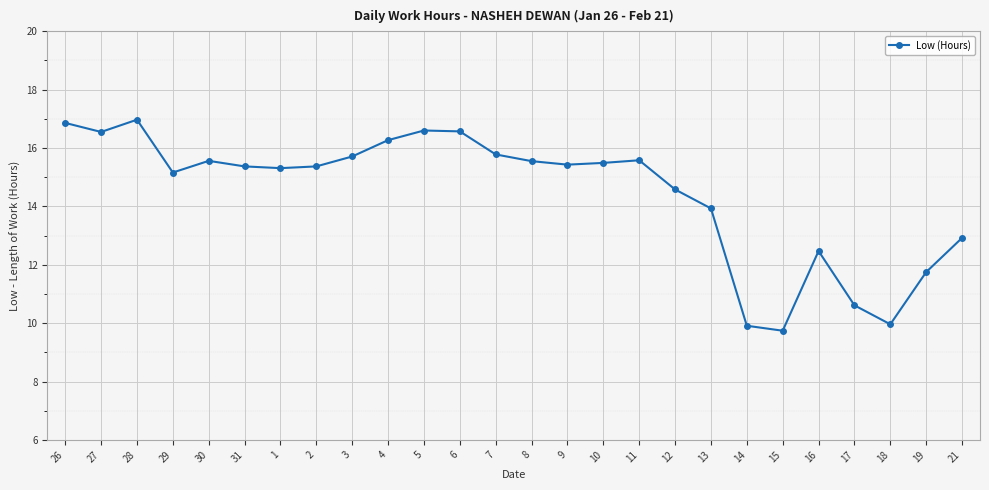

Where does the data first go above 15?

26